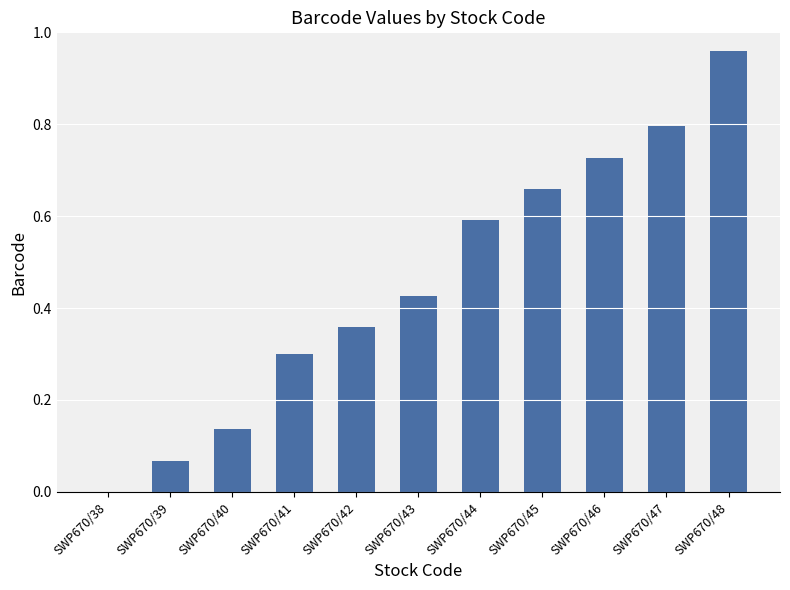

Which label corresponds to the largest value in the chart?

SWP670/48